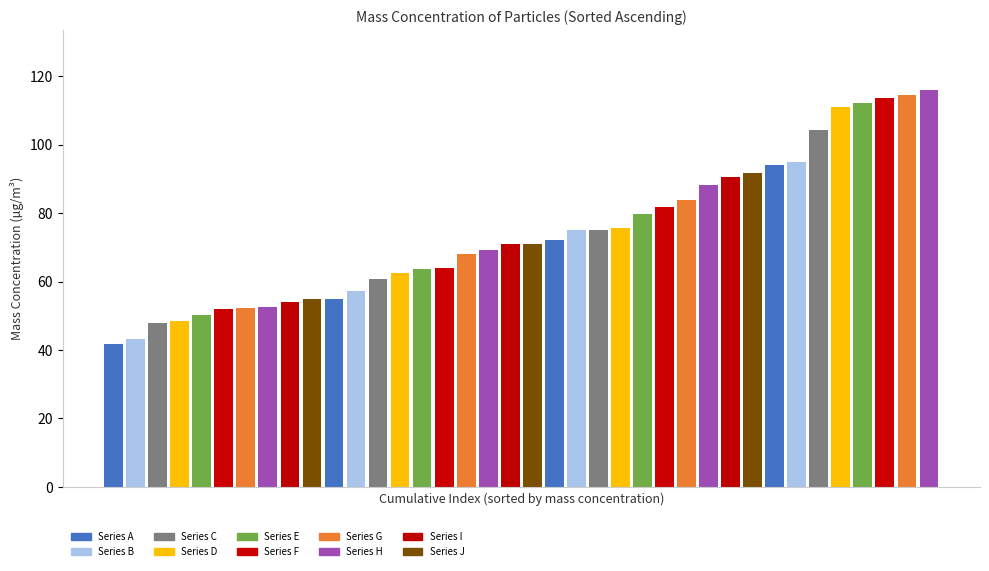

What is the greatest value displayed?

116.1